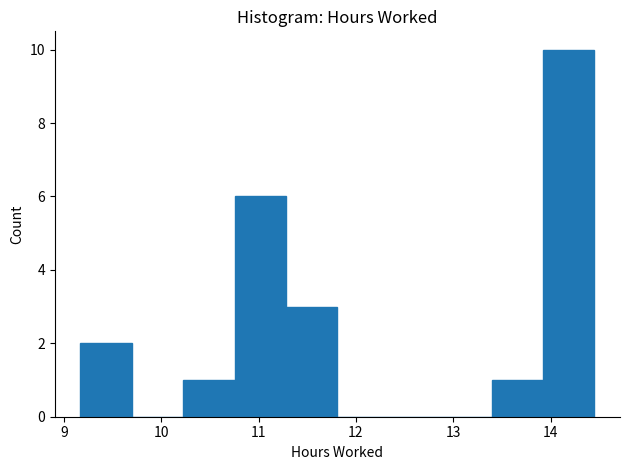

Reading left to right, transcribe this chart: for each bar, give the range it covers on the x-axis and its height. Neither the bar edges nor the heights are printed on the chart, so give them approximately, as read against the axes.

9.2 to 9.7: 2
9.7 to 10.2: 0
10.2 to 10.8: 1
10.8 to 11.3: 6
11.3 to 11.8: 3
11.8 to 12.3: 0
12.3 to 12.9: 0
12.9 to 13.4: 0
13.4 to 13.9: 1
13.9 to 14.5: 10